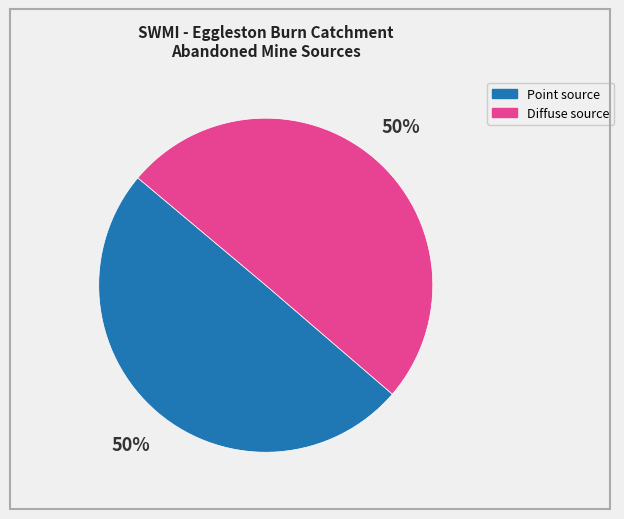

Is the sum of Point source and Diffuse source greater than half?

Yes